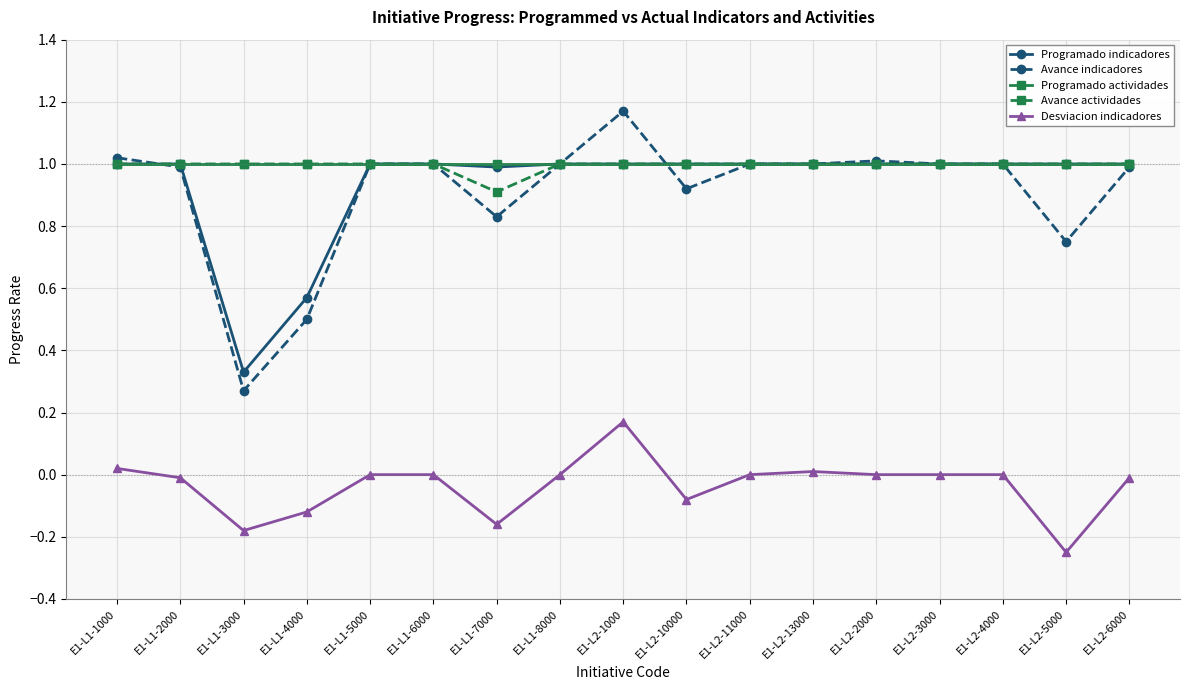

What are all the series names shown in the legend?

Programado indicadores, Avance indicadores, Programado actividades, Avance actividades, Desviacion indicadores